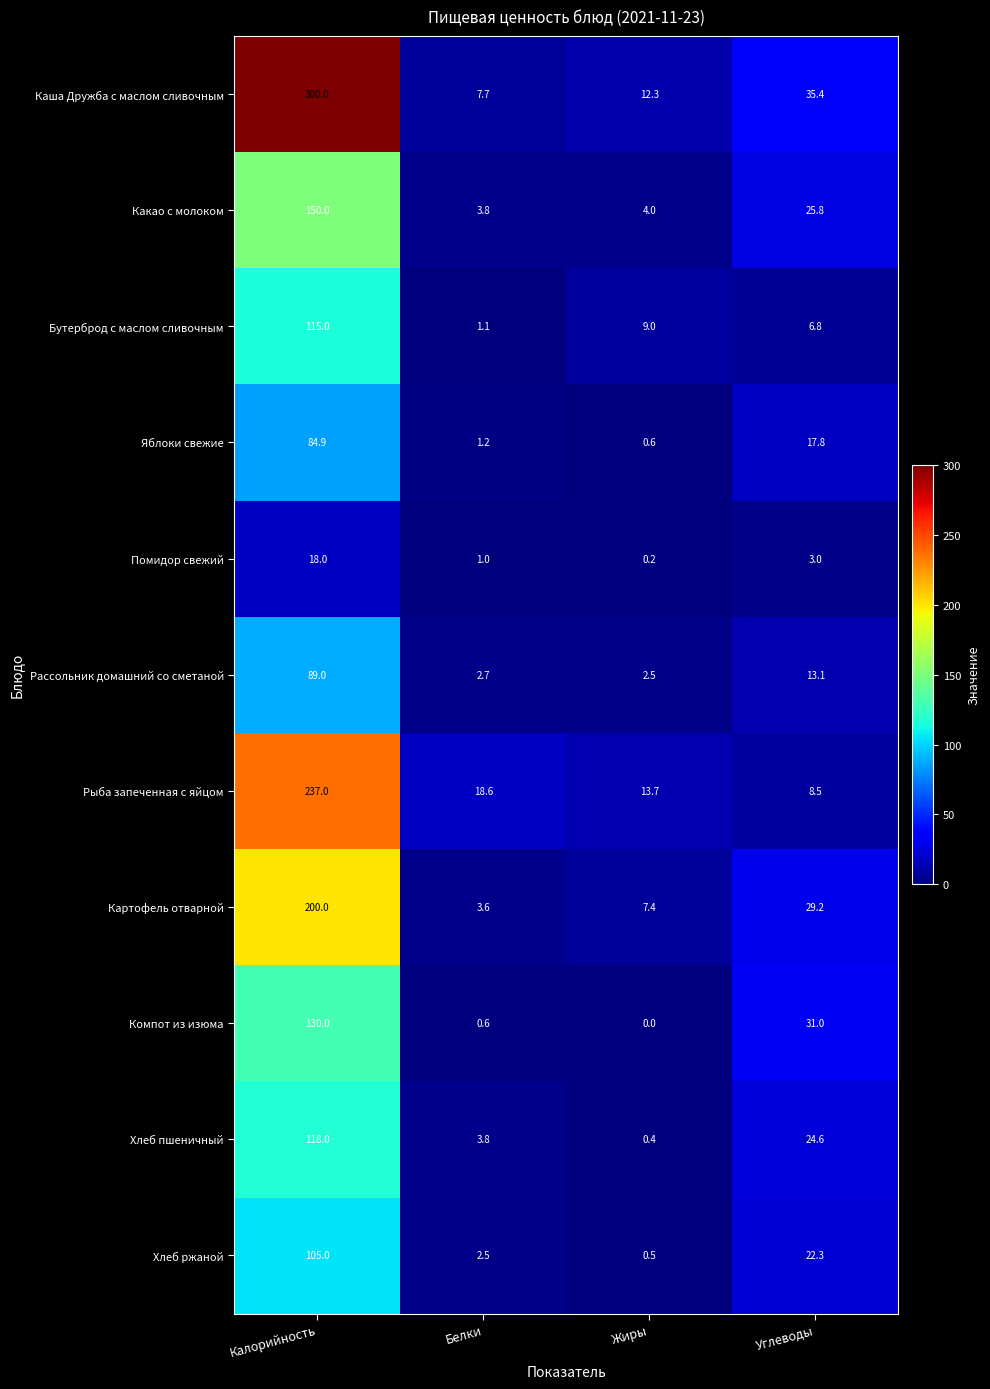

Rank the series at Жиры from highest to lowest value.

Рыба запеченная с яйцом, Каша Дружба с маслом сливочным, Бутерброд с маслом сливочным, Картофель отварной, Какао с молоком, Рассольник домашний со сметаной, Яблоки свежие, Хлеб ржаной, Хлеб пшеничный, Помидор свежий, Компот из изюма